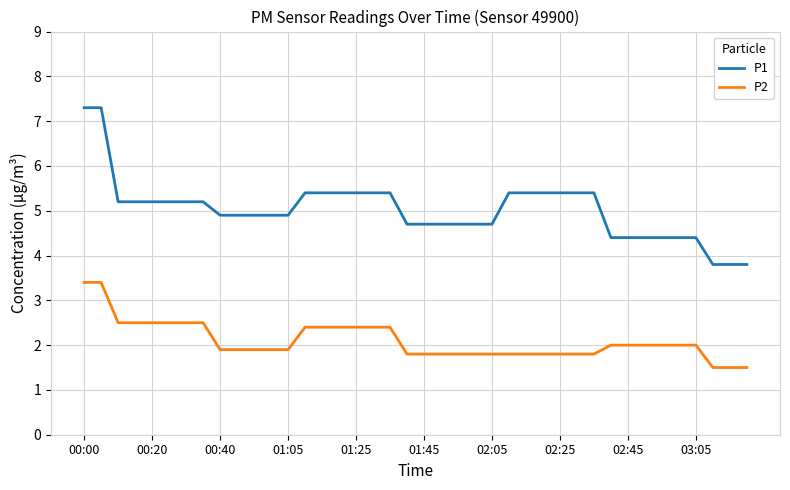

Rank the series by their maximum value, from highest to lowest.

P1, P2